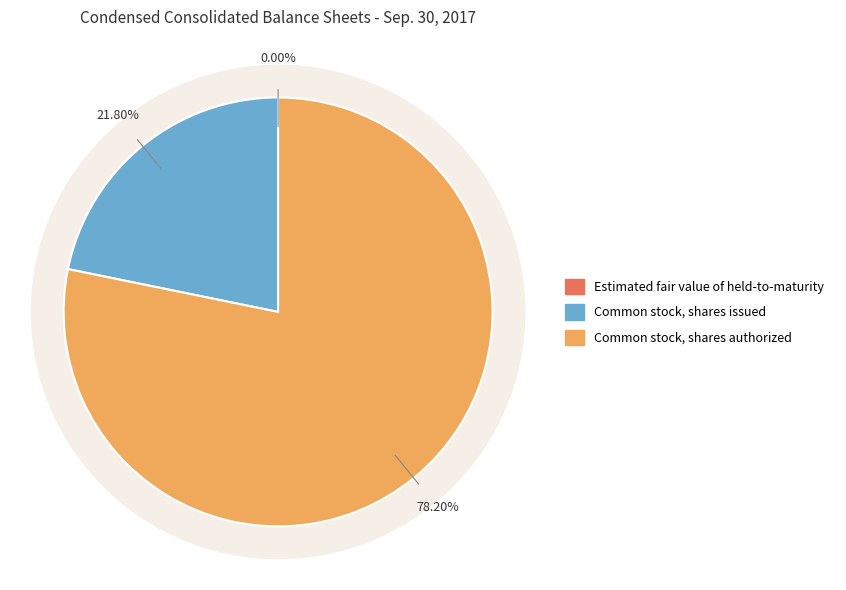

What is the total percentage of Common stock, shares issued and Estimated fair value of held-to-maturity?

21.8%